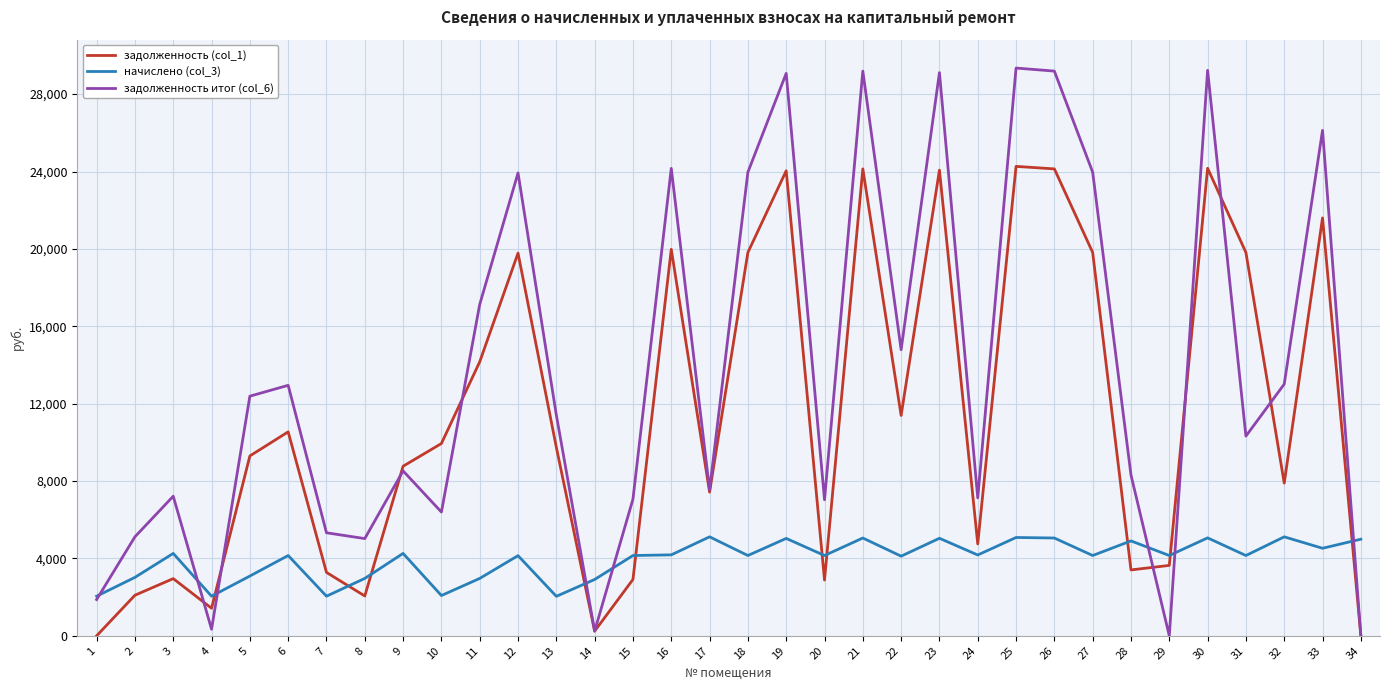

Which series has the widest spread of values?

задолженность итог (col_6)